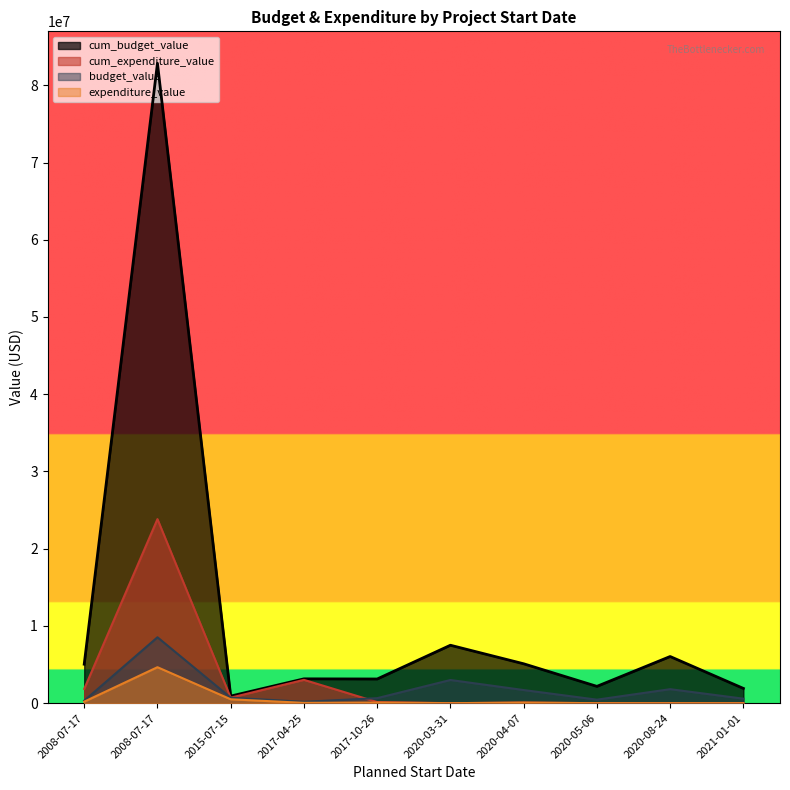

Count the number of categories in the chart.

10